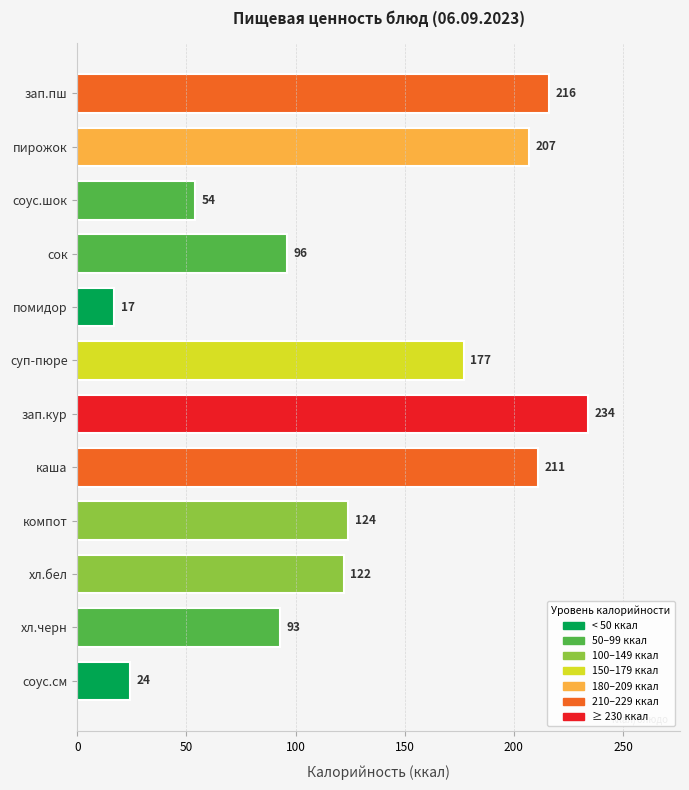

What is the sum of all values?

1575